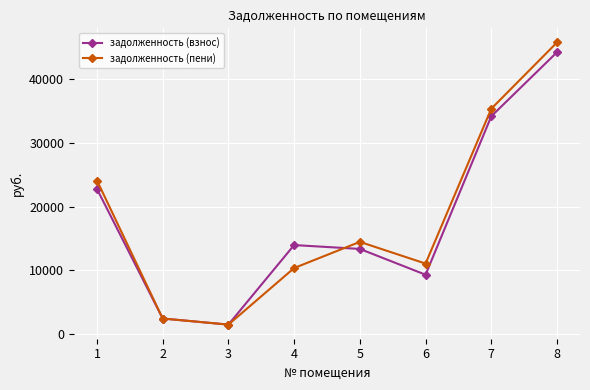

In задолженность (пени), how many points are lower than both neighbors (excluding endpoints)?

2